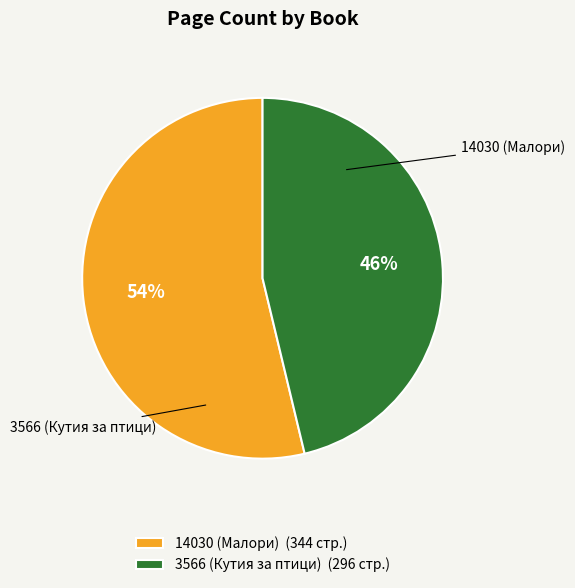

How many segments does this pie chart have?

2